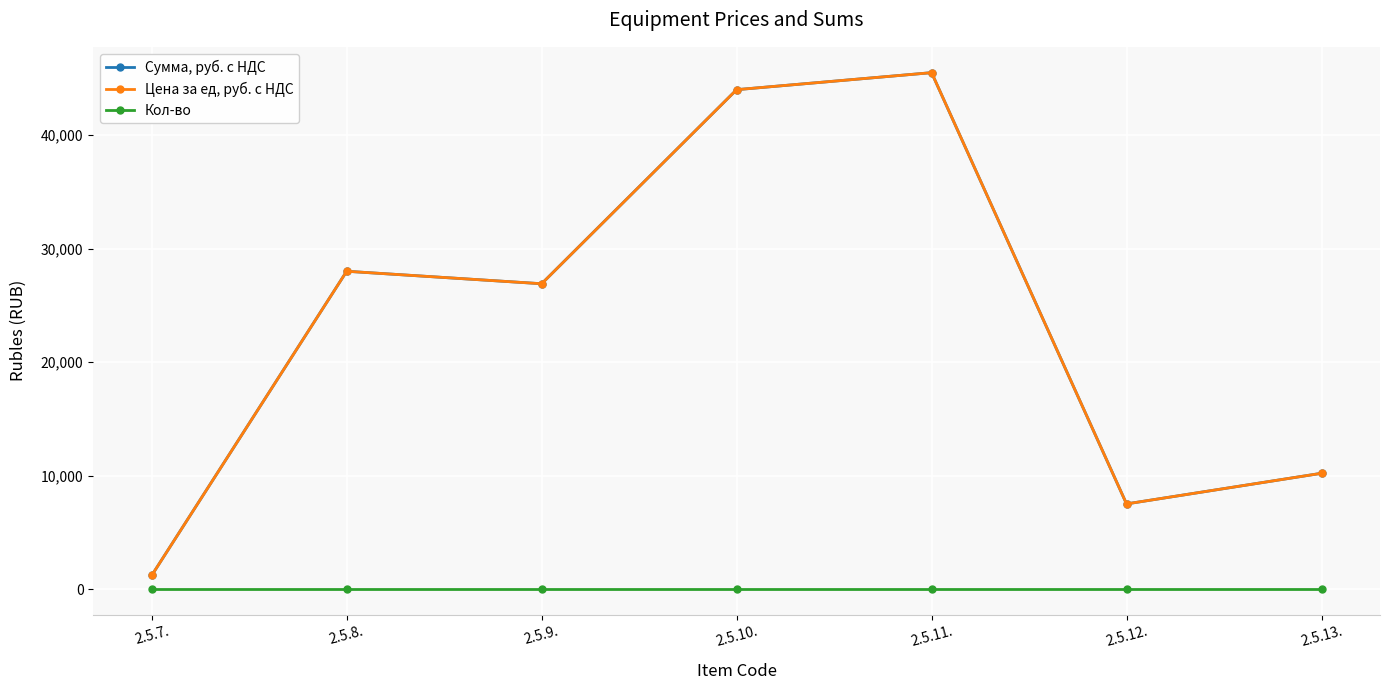

What is the total value across all series at 2.5.13.?

20401